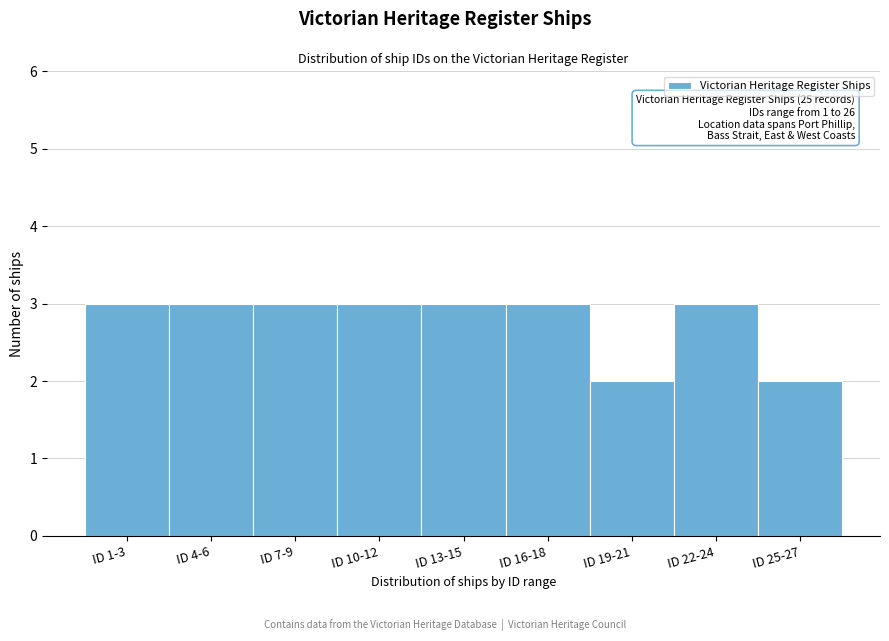

Reading left to right, extract all data points from this chart.

3	3	3	3	3	3	2	3	2